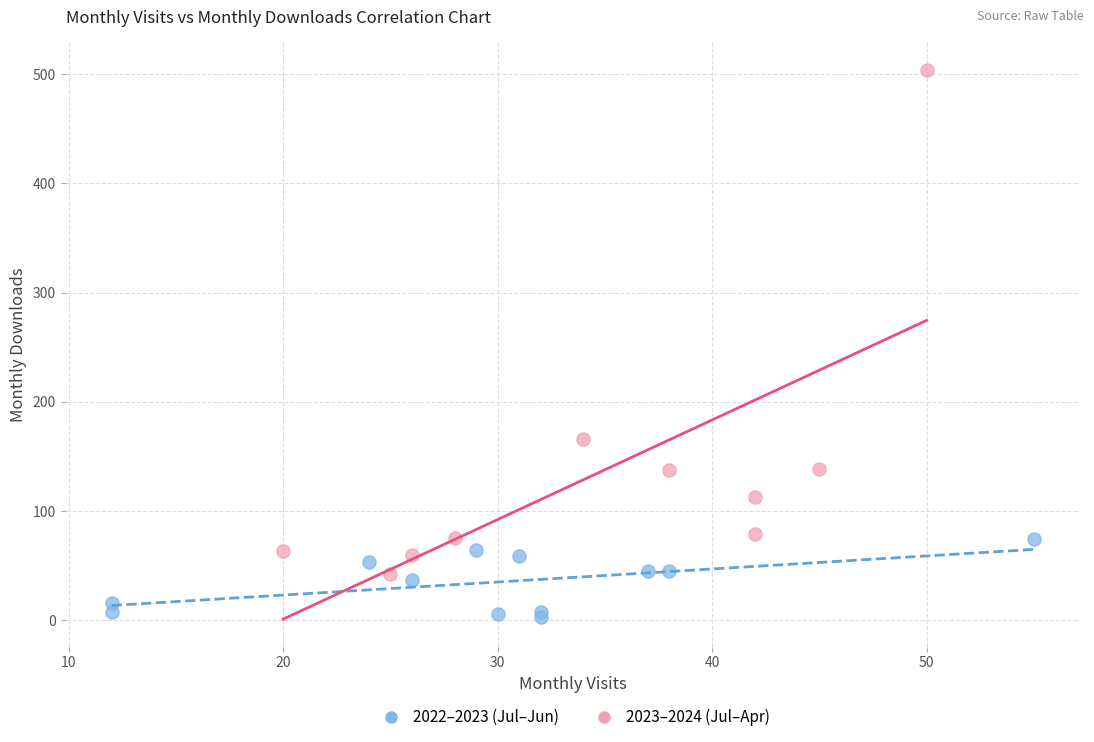

Which series has the widest spread of Y values?

2023–2024 (Jul–Apr)